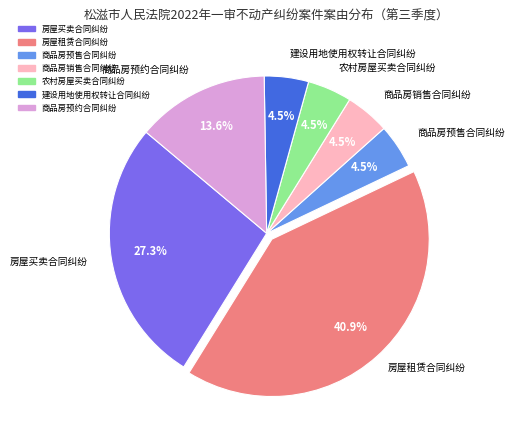

Count the number of slices in the pie.

7